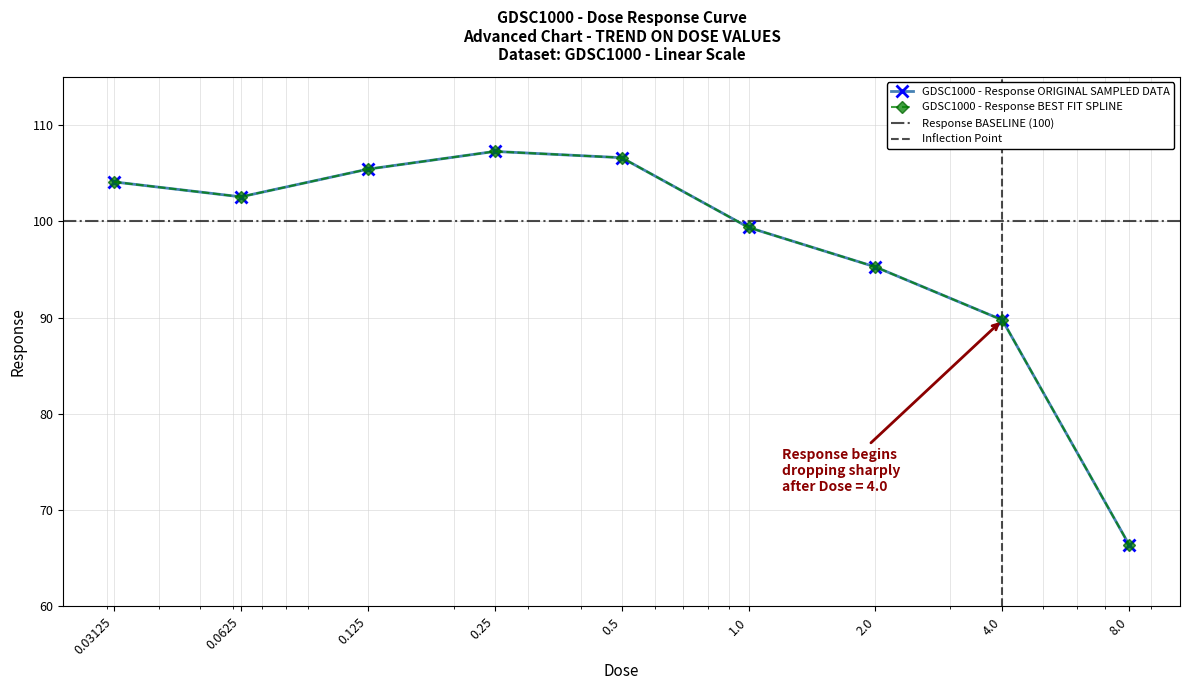

Rank the categories by value from highest to lowest.

0.25, 0.5, 0.125, 0.03125, 0.0625, 1.0, 2.0, 4.0, 8.0